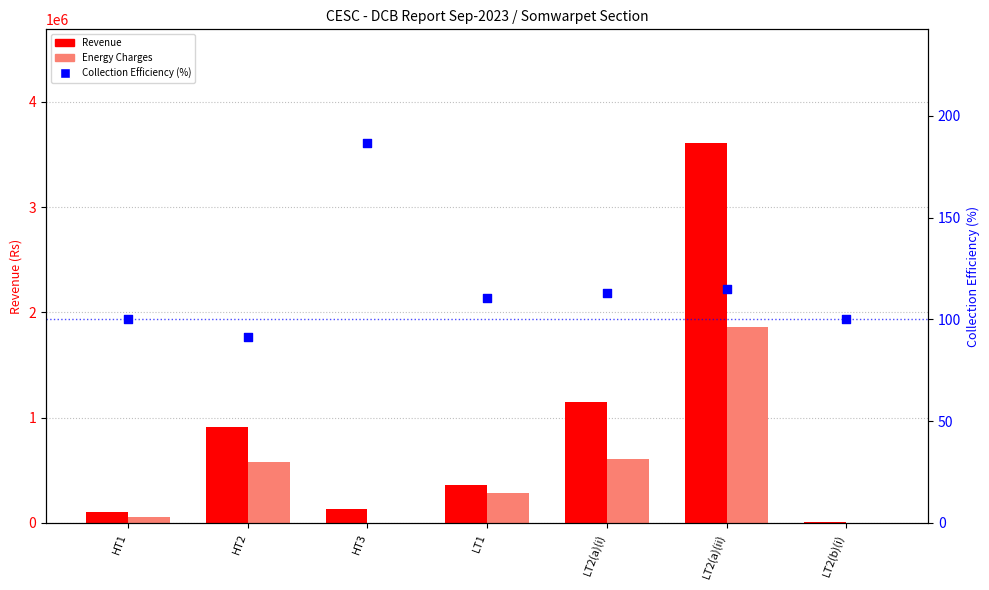

At which category is the sum across all series the highest?

LT2(a)(ii)